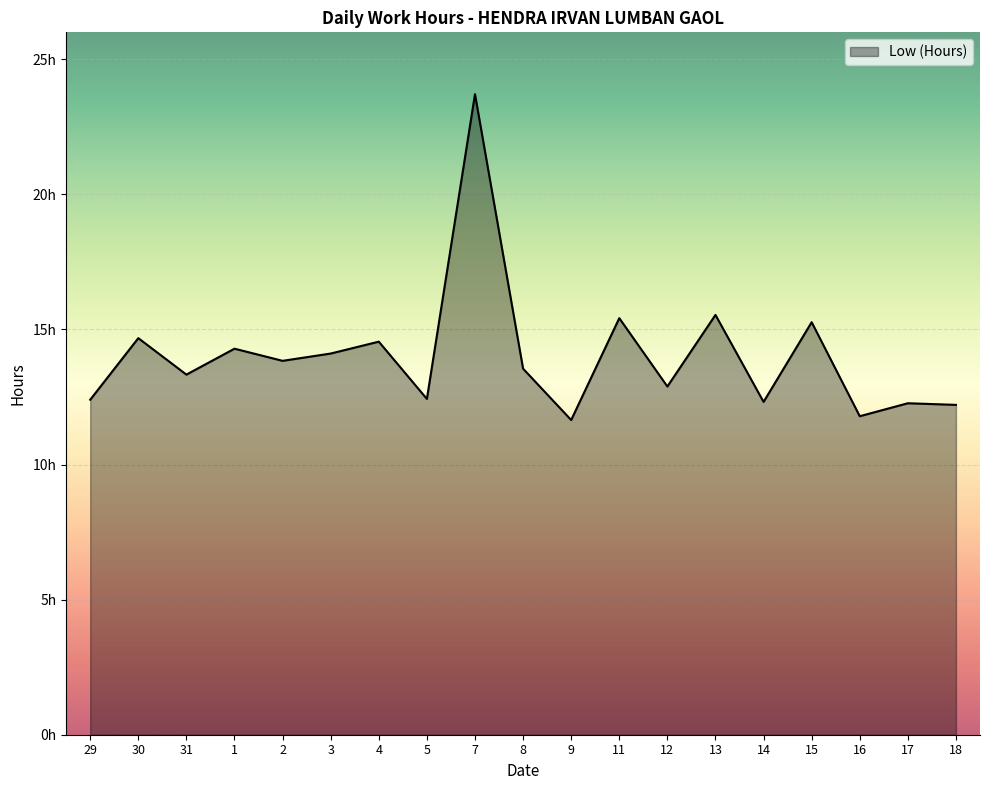

What is the value of the 9th point from the left?

23.7